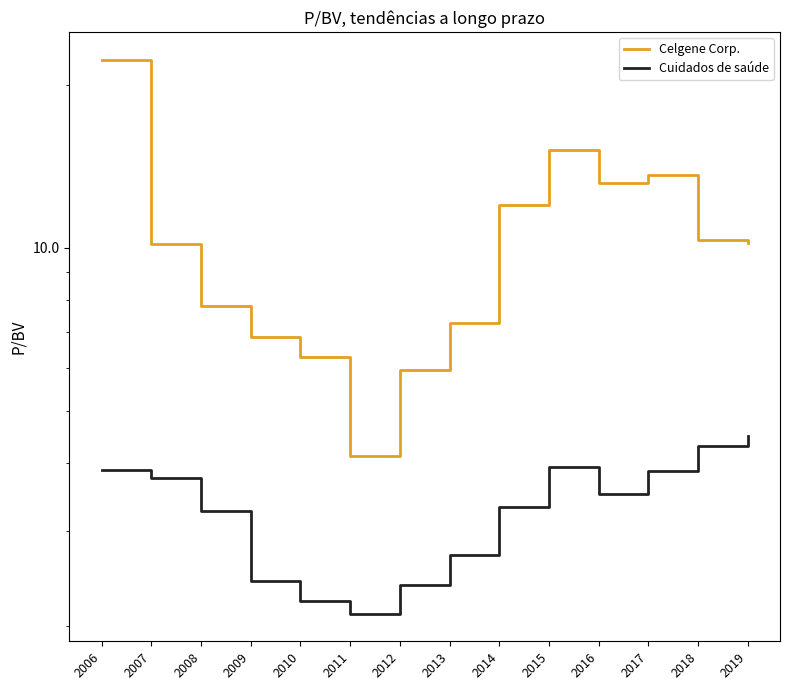

How many values in the Celgene Corp. series are below 10?

6